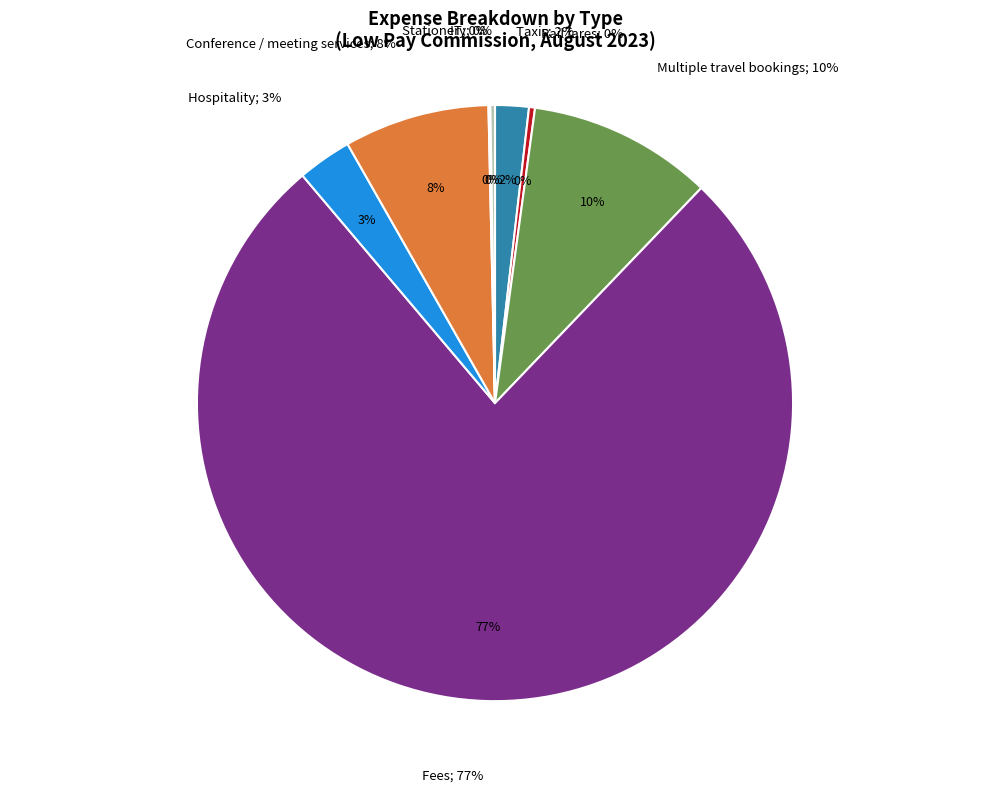

Count the number of slices in the pie.

8